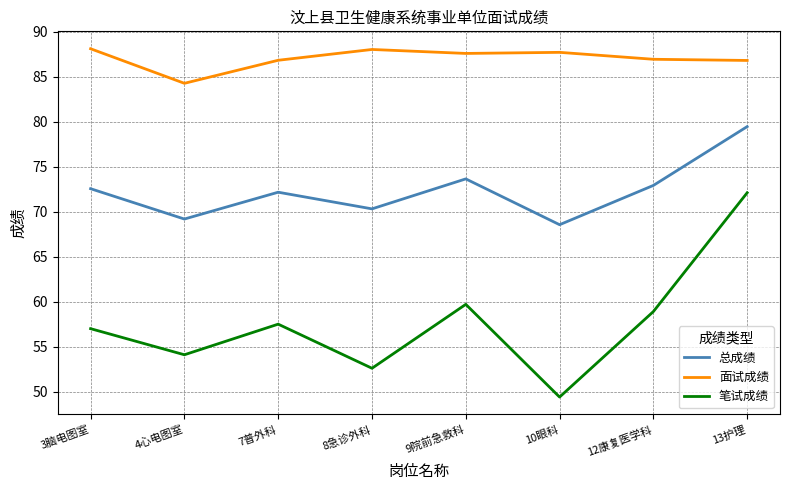

What position from the left is 9院前急救科?

5